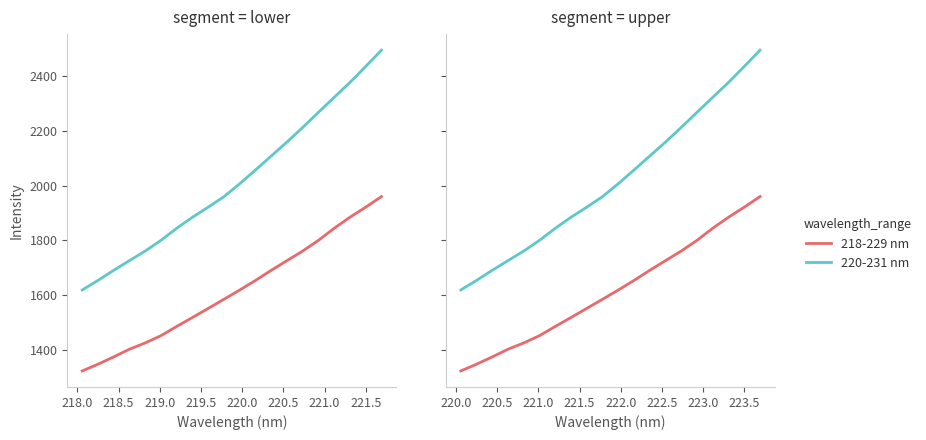

What is the difference between the maximum and minimum values in the 220-231 nm series?

877.1